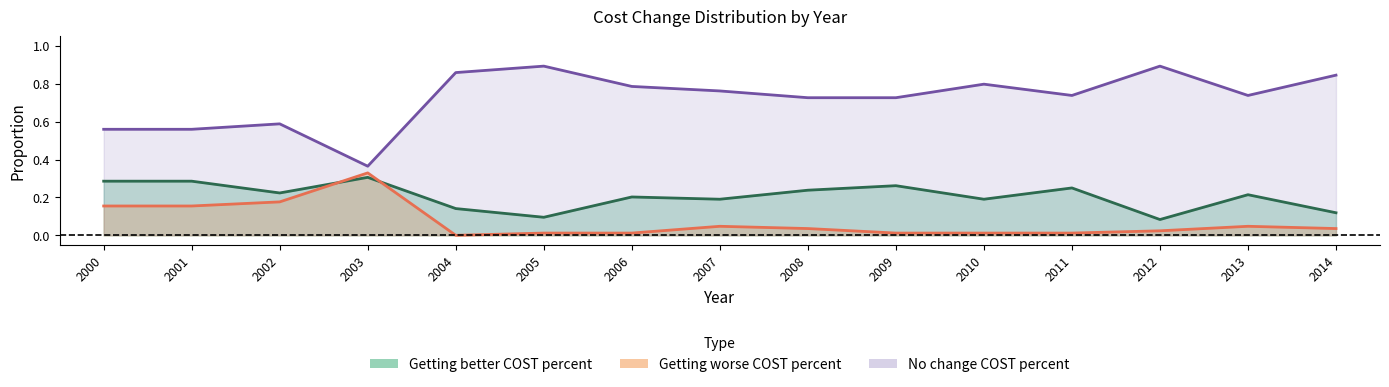

At which label is Getting better COST percent closest to 0?

2012